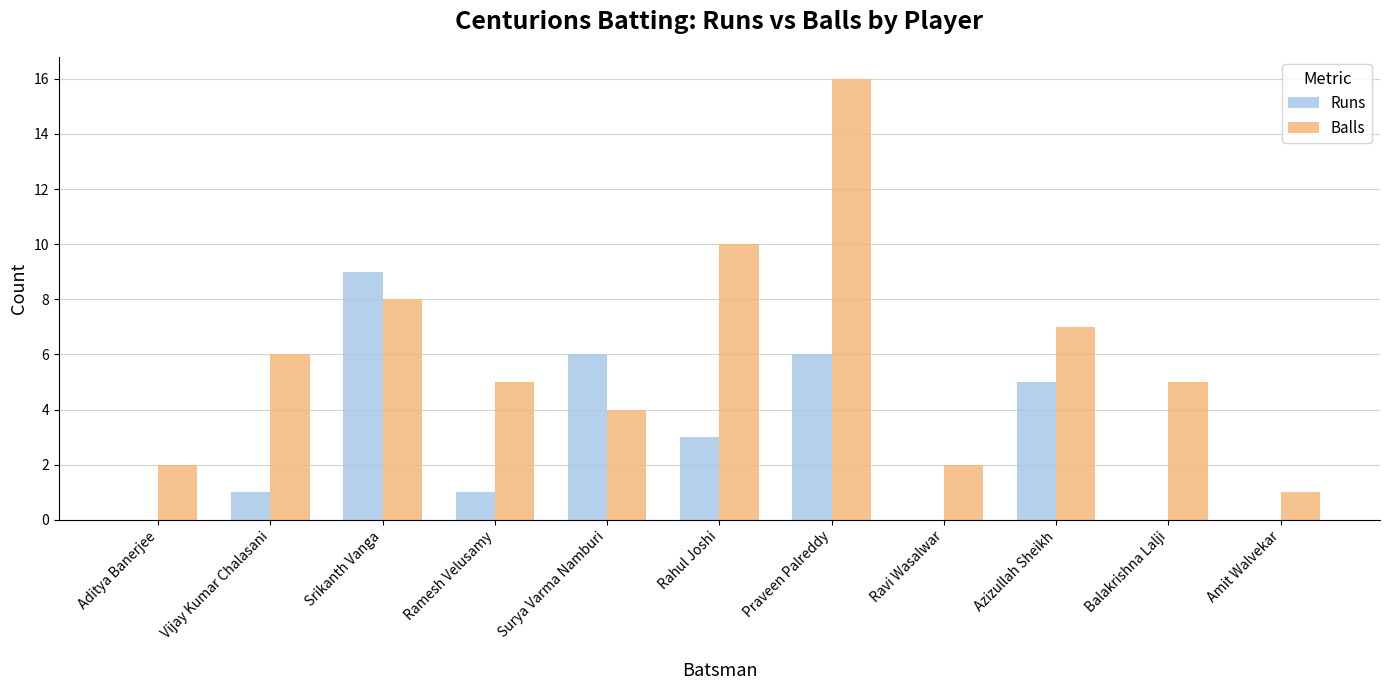

Reading left to right, list all the values displayed in this chart.

Runs: Aditya Banerjee=0	Vijay Kumar Chalasani=1	Srikanth Vanga=9	Ramesh Velusamy=1	Surya Varma Namburi=6	Rahul Joshi=3	Praveen Palreddy=6	Ravi Wasalwar=0	Azizullah Sheikh=5	Balakrishna Lalji=0	Amit Walvekar=0
Balls: Aditya Banerjee=2	Vijay Kumar Chalasani=6	Srikanth Vanga=8	Ramesh Velusamy=5	Surya Varma Namburi=4	Rahul Joshi=10	Praveen Palreddy=16	Ravi Wasalwar=2	Azizullah Sheikh=7	Balakrishna Lalji=5	Amit Walvekar=1